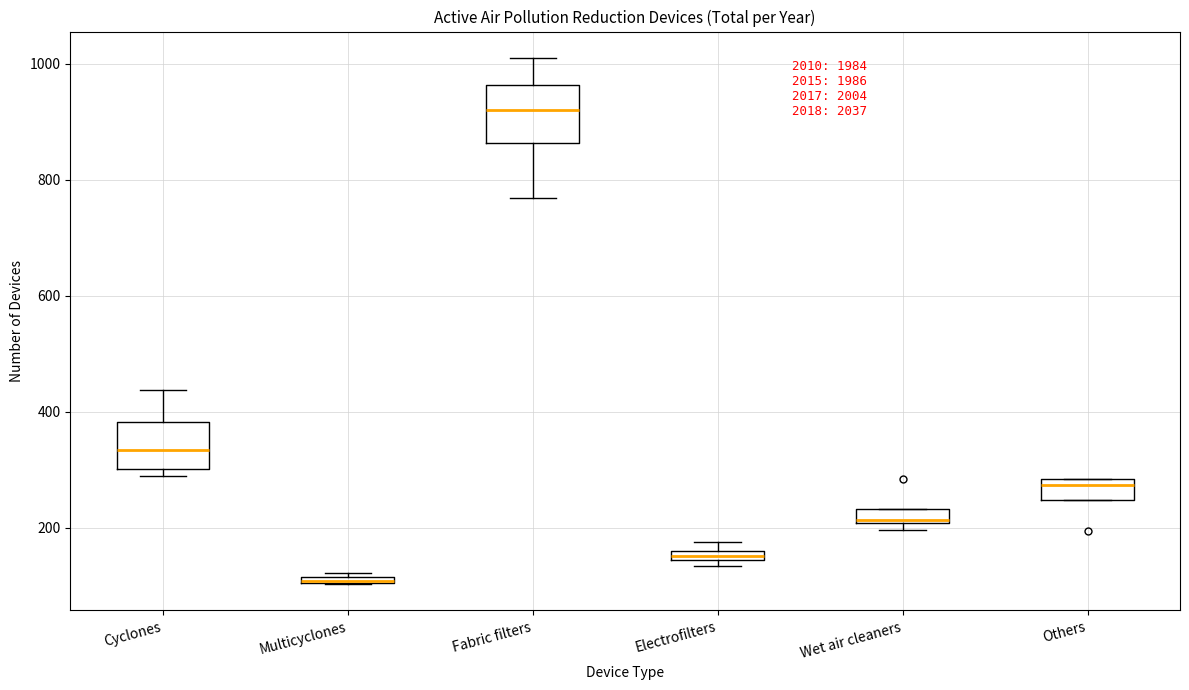

Which box's median line is the lowest?

Multicyclones